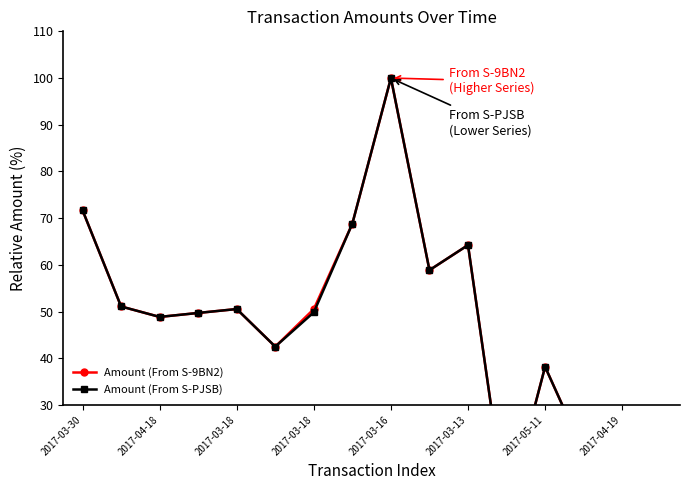

How many data points does each series have?

16